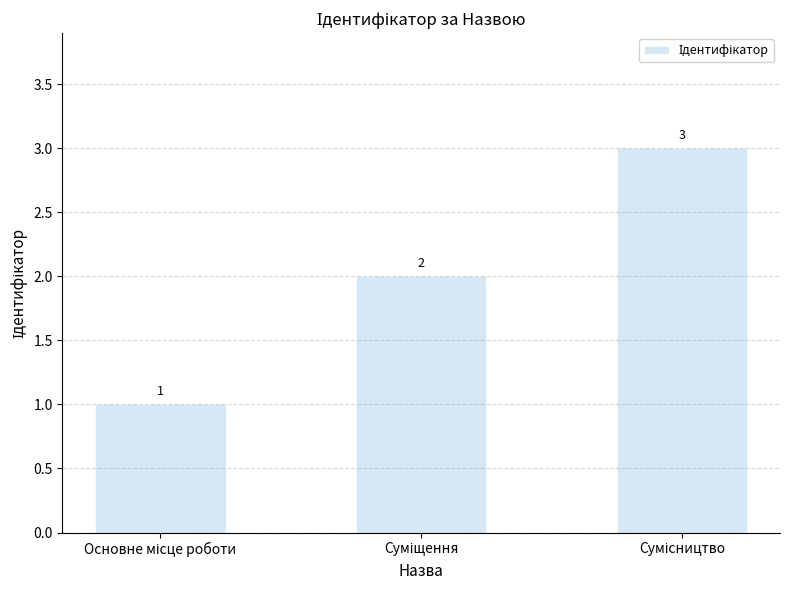

What is the sum of all values?

6